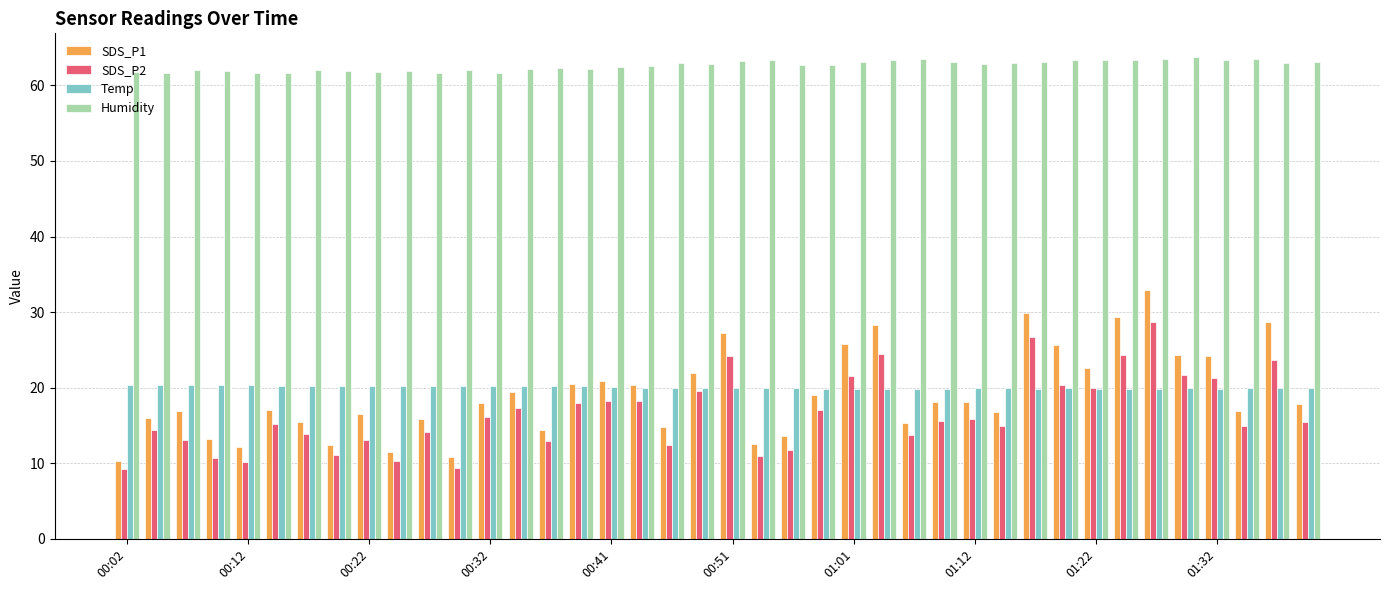

What is the lowest value of the SDS_P1 series?

10.3